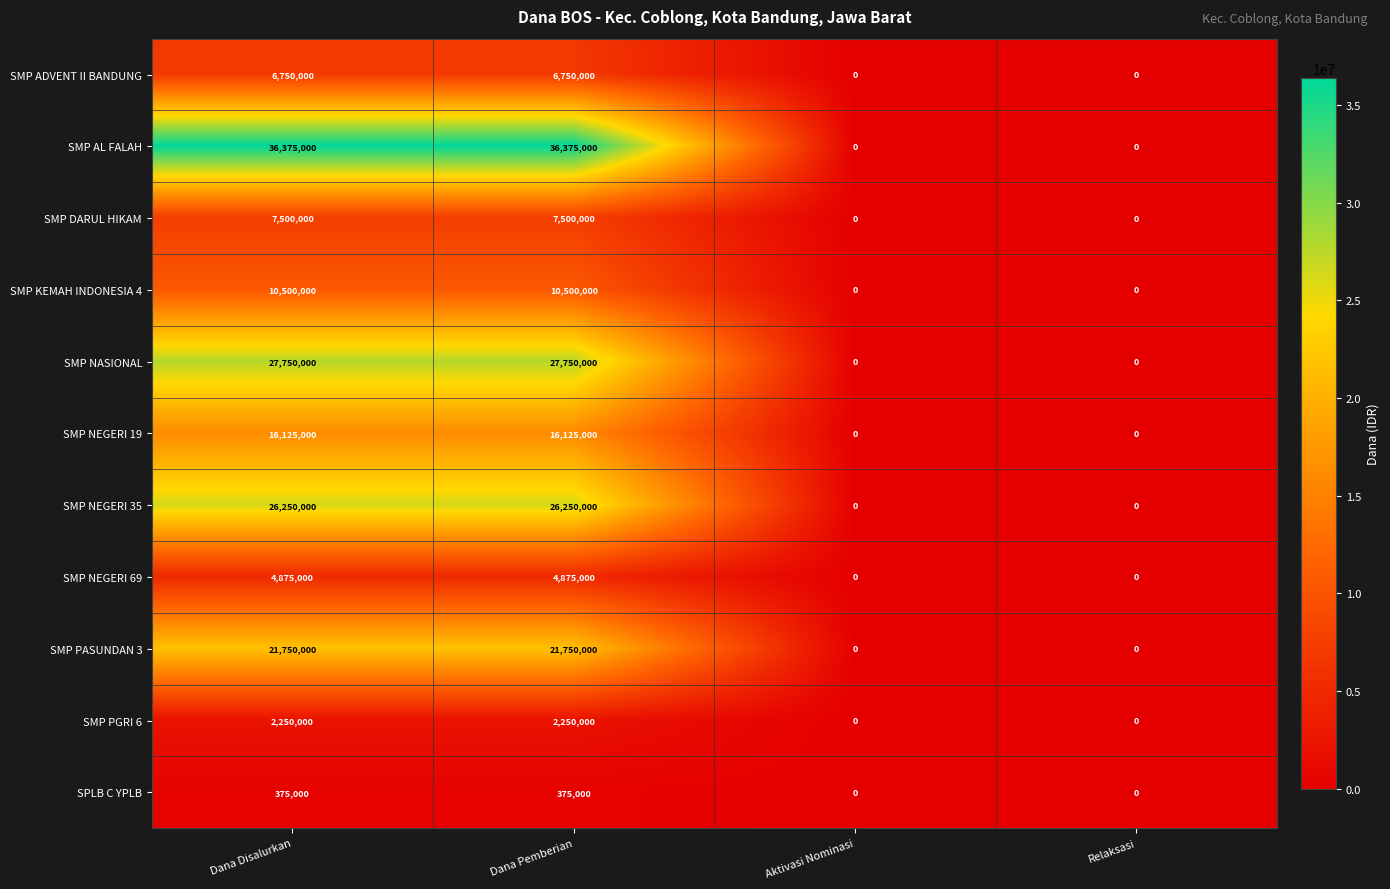

How many SMP NEGERI 35 values are between 0 and 26250000?

4